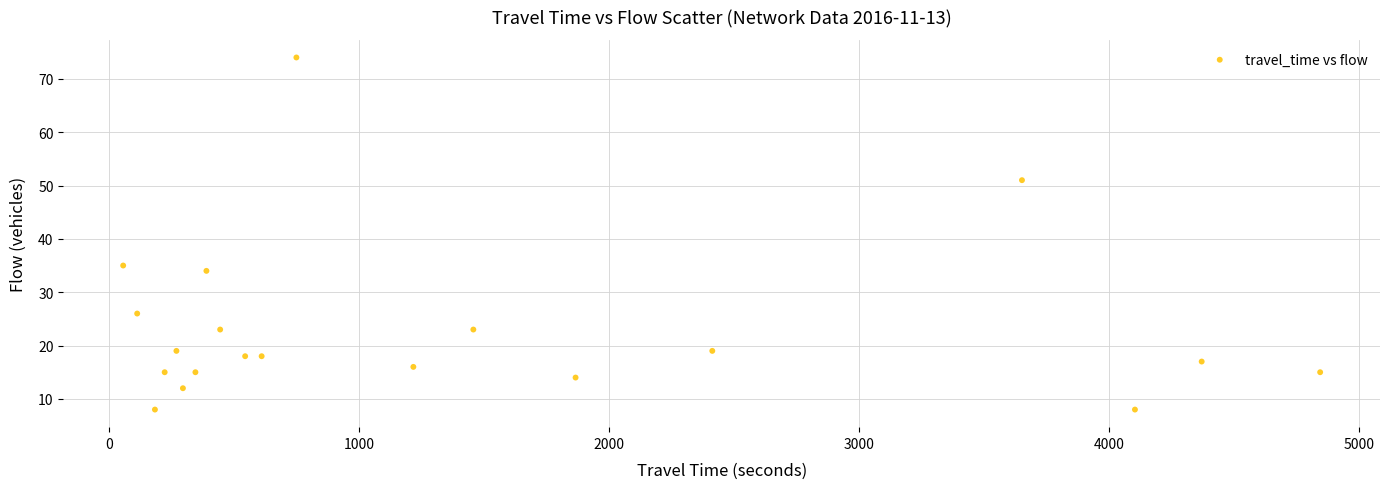

What Y value in the scatter plot is closest to 41?

35